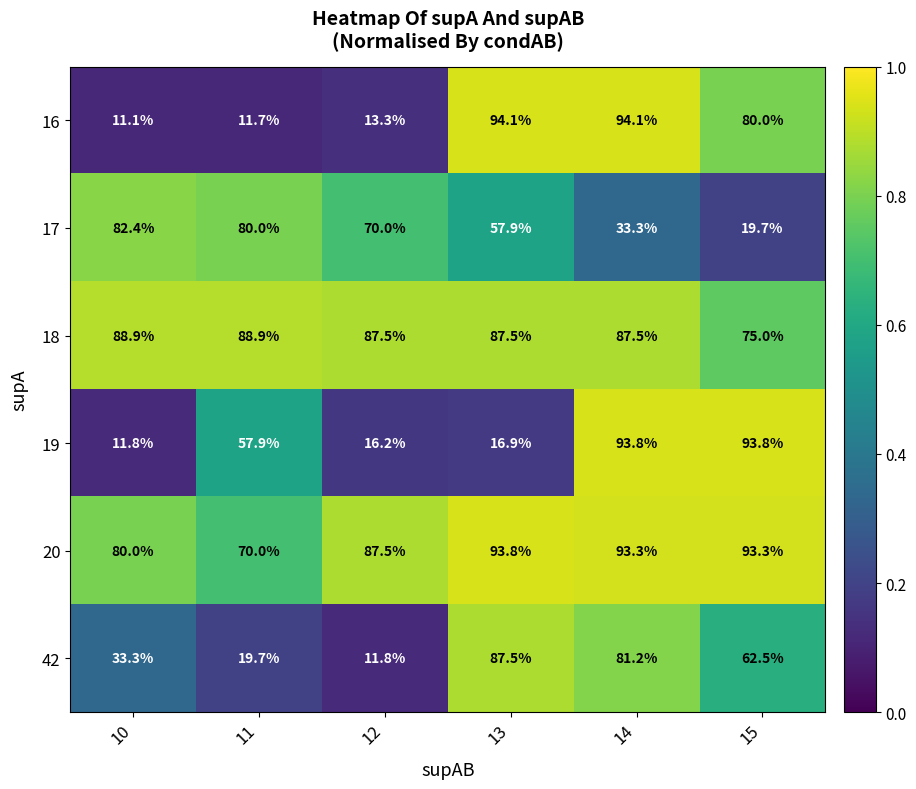

Which series has the largest total across all categories?

20